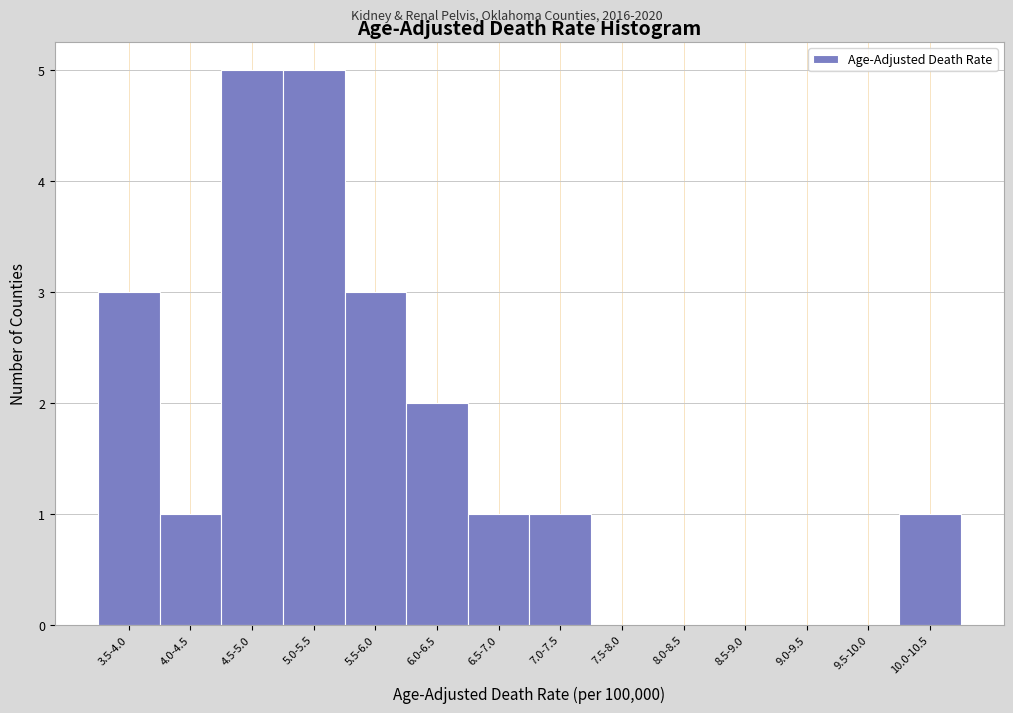

Reading left to right, what are all the values shown in this chart?

3.5-4.0=3	4.0-4.5=1	4.5-5.0=5	5.0-5.5=5	5.5-6.0=3	6.0-6.5=2	6.5-7.0=1	7.0-7.5=1	7.5-8.0=0	8.0-8.5=0	8.5-9.0=0	9.0-9.5=0	9.5-10.0=0	10.0-10.5=1